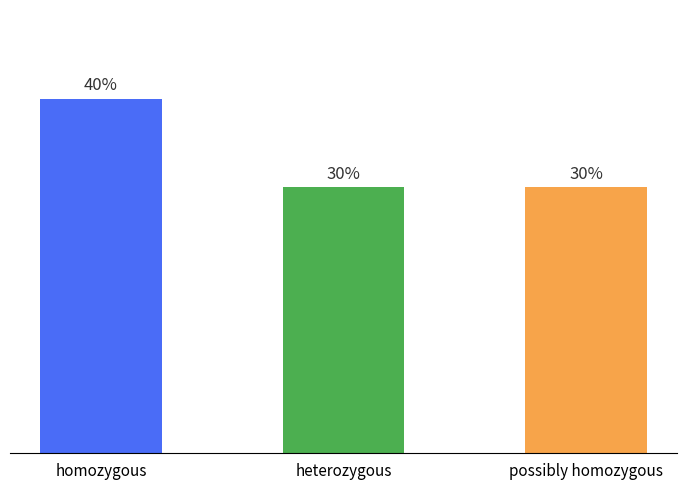

List the labels in order of value, largest first.

homozygous, heterozygous, possibly homozygous